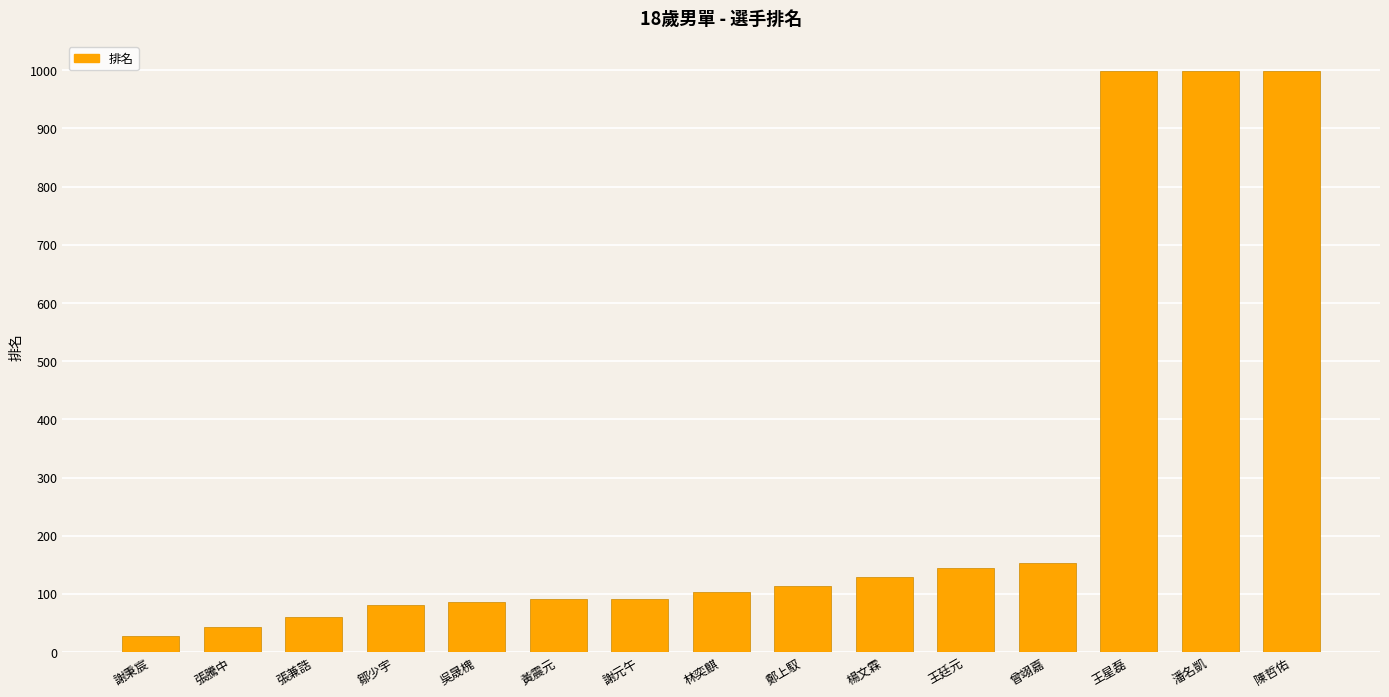

What is the ratio of the value at 王廷元 to the value at 王星磊?

0.1